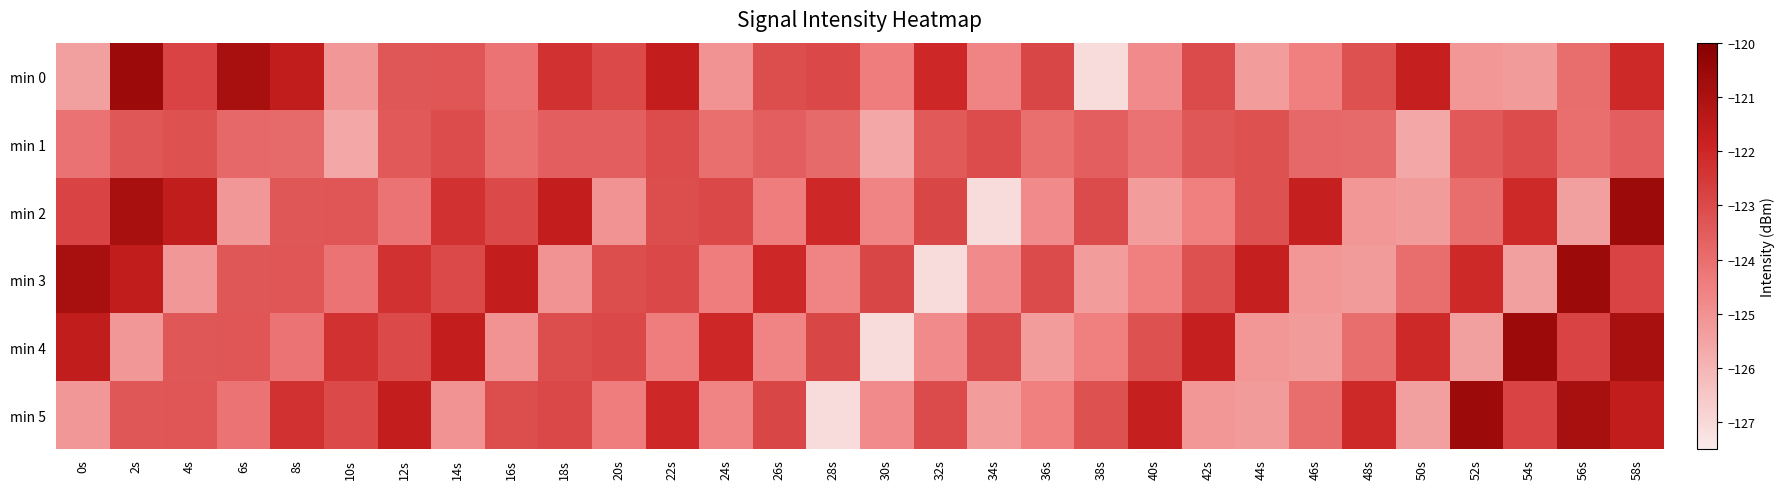

Between 14s and 34s, which is larger?

14s